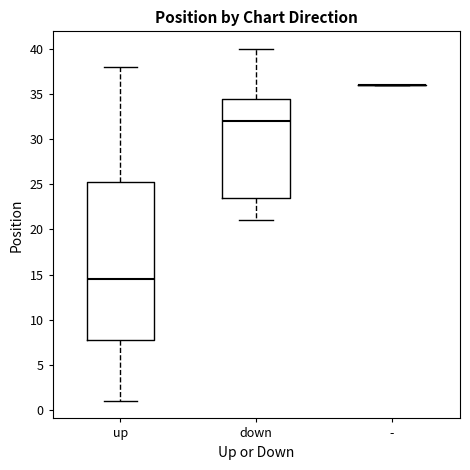

Where does the median line of the box for up sit on the y-axis? The values are not printed on the chart, so give them approximately, as read against the axis.

14.5